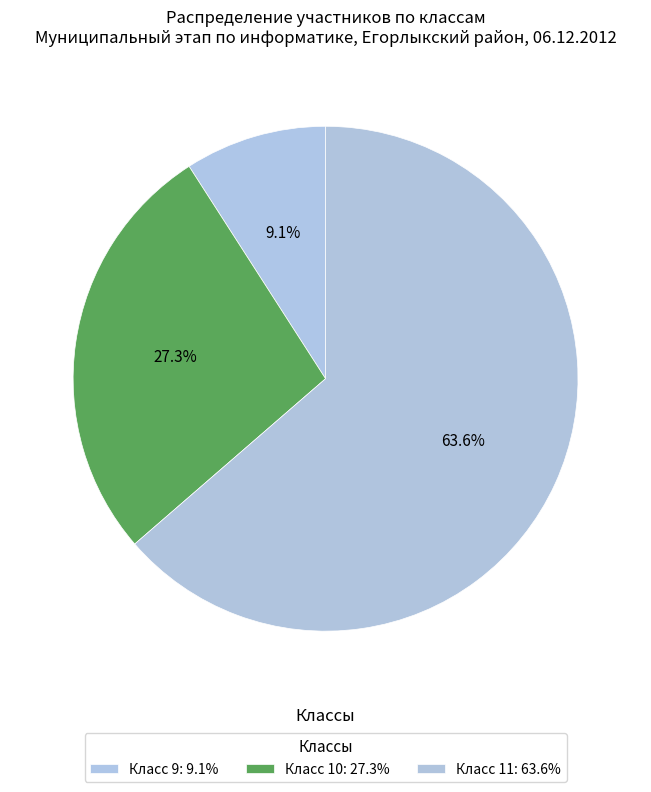

Count the number of slices in the pie.

3